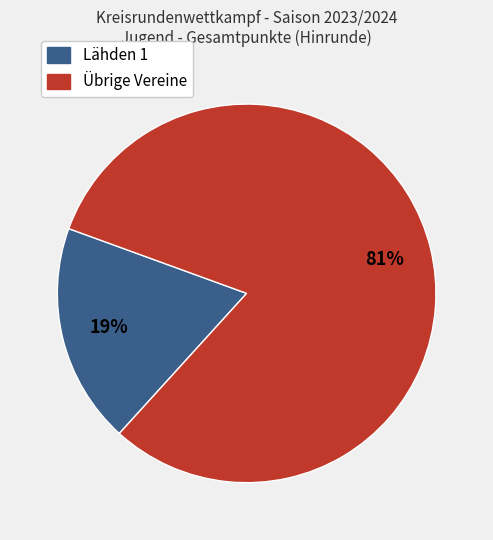

To the nearest percent, what is the average slice percentage?

50%